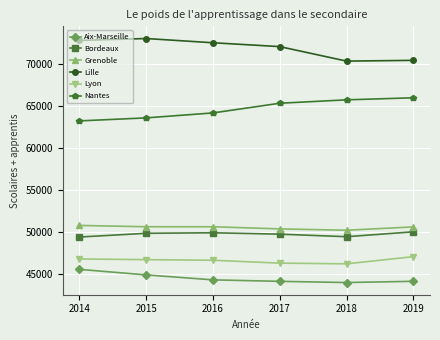

The Nantes series shows 65349 at 2017. True or false?

True